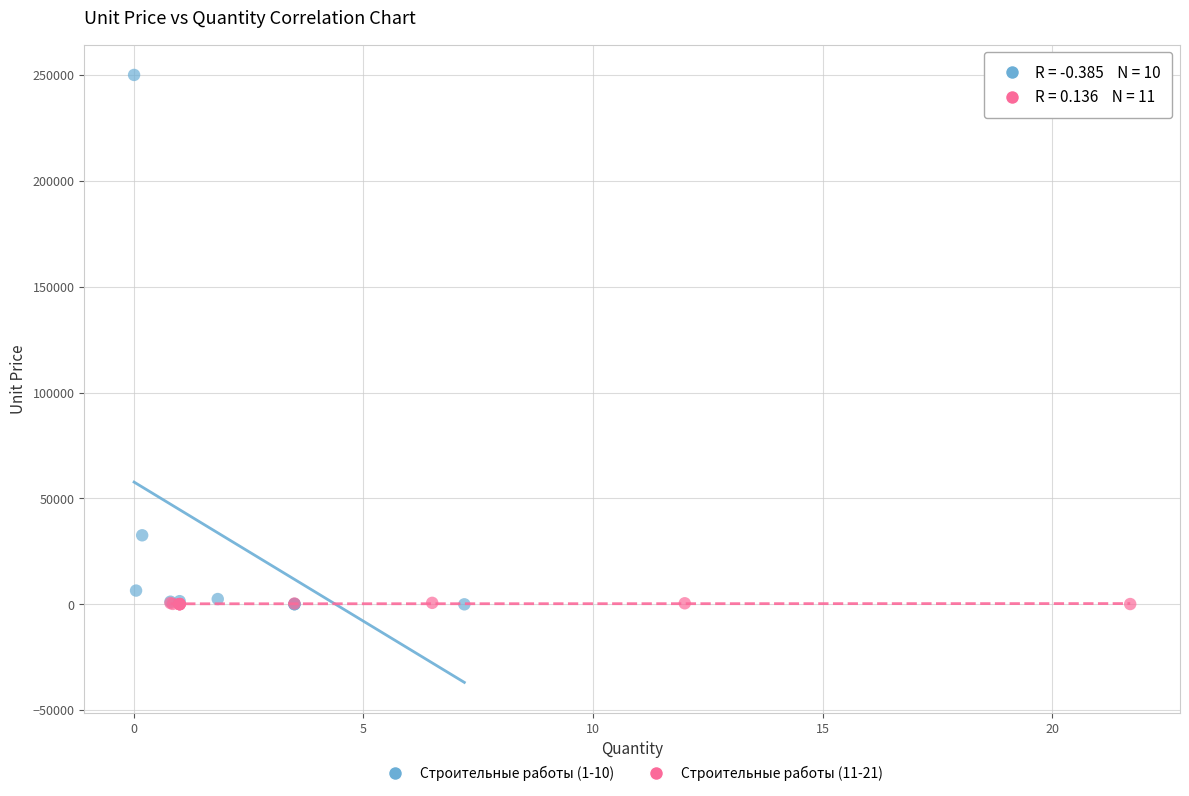

Which series contains the highest Y value?

Строительные работы (1-10)